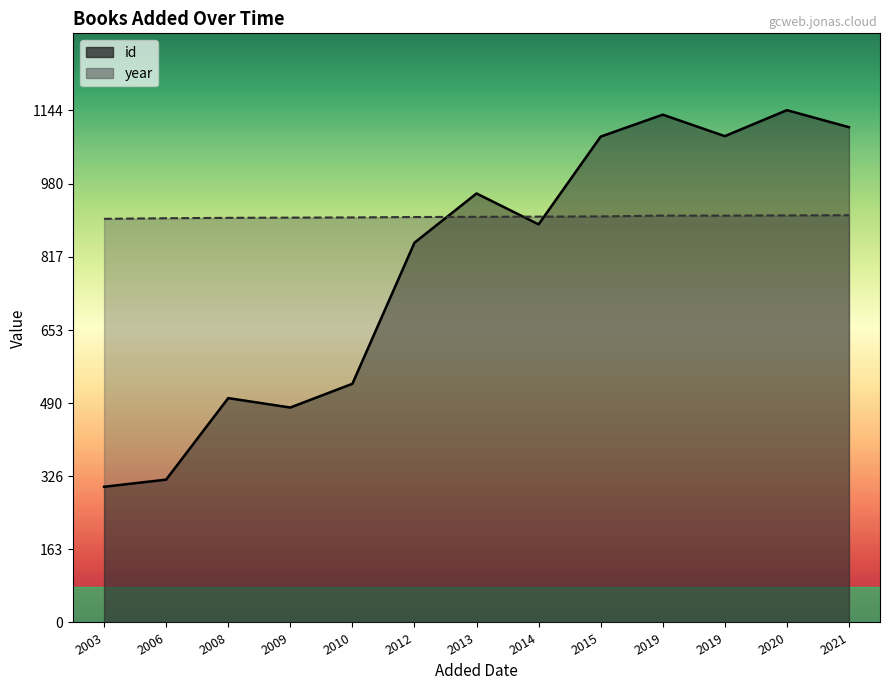

What is the total value across all series at 2012?

1753.4